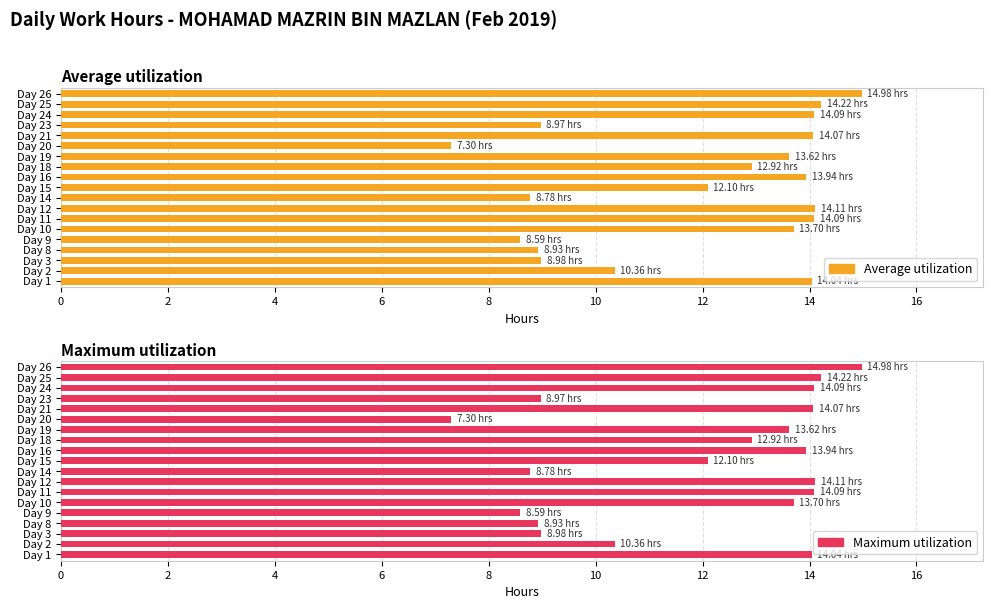

Between Day 24 and Day 26, which series saw the biggest shift?

Average utilization